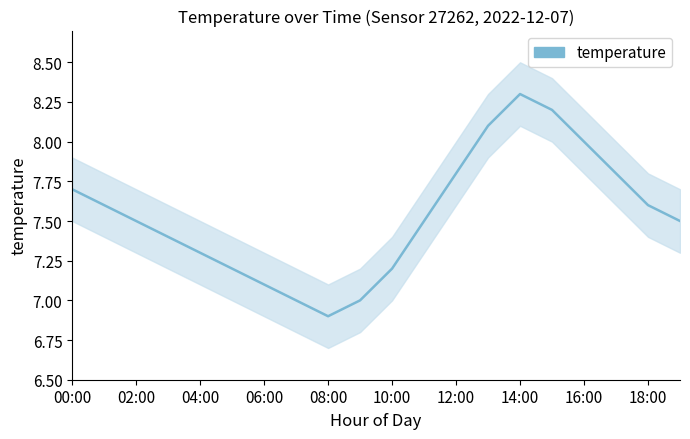

Count the number of data series in this chart.

1